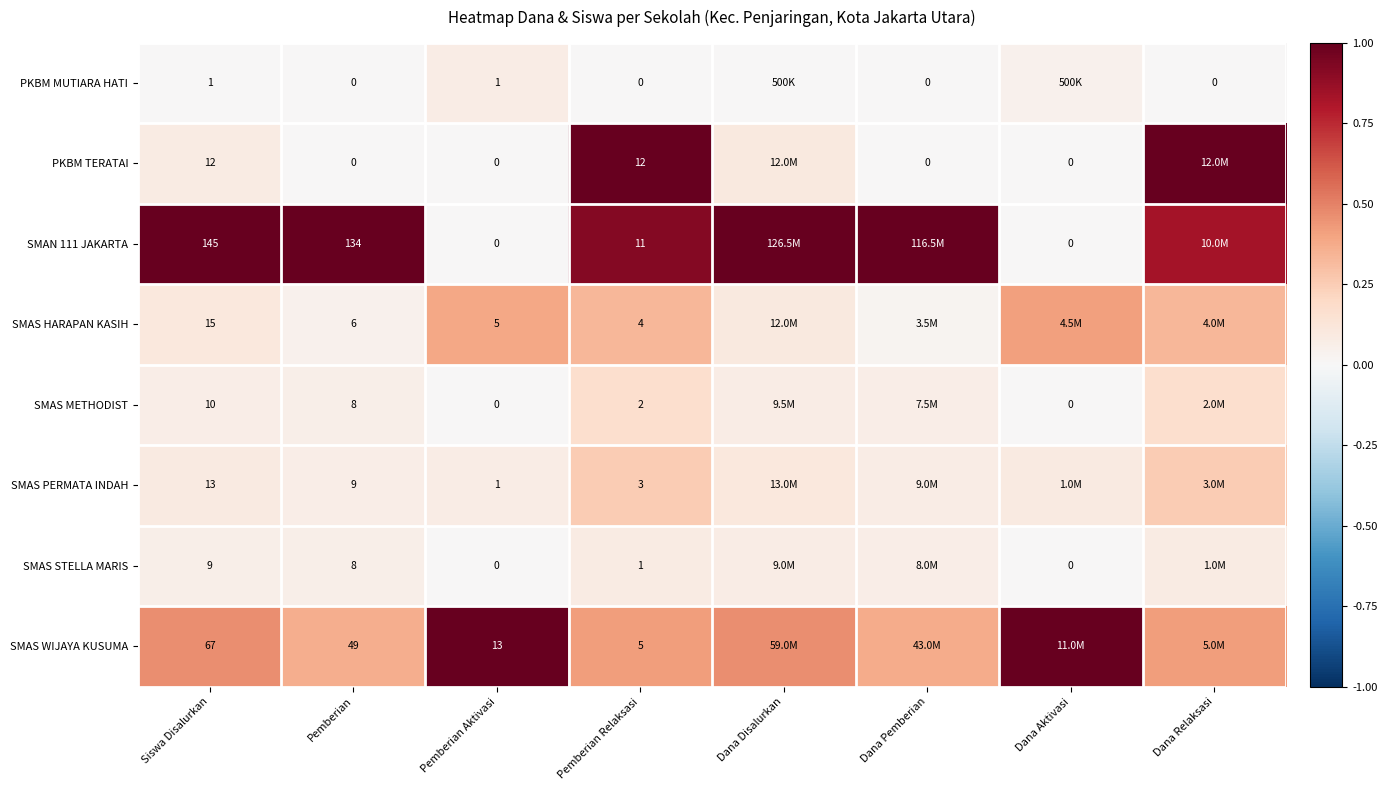

At how many categories does at least one series exceed 0?

8